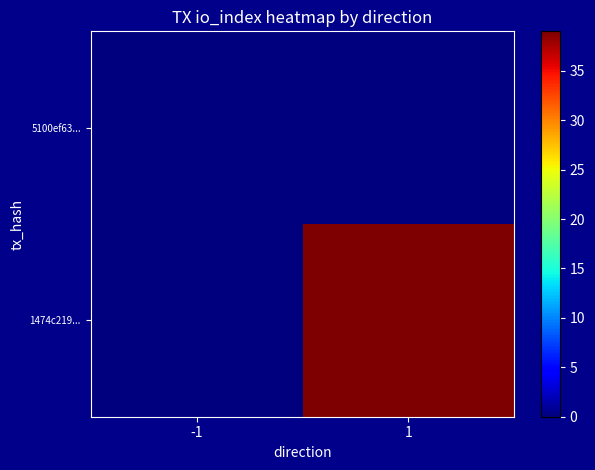

Rank the series at -1 from lowest to highest value.

5100ef63..., 1474c219...